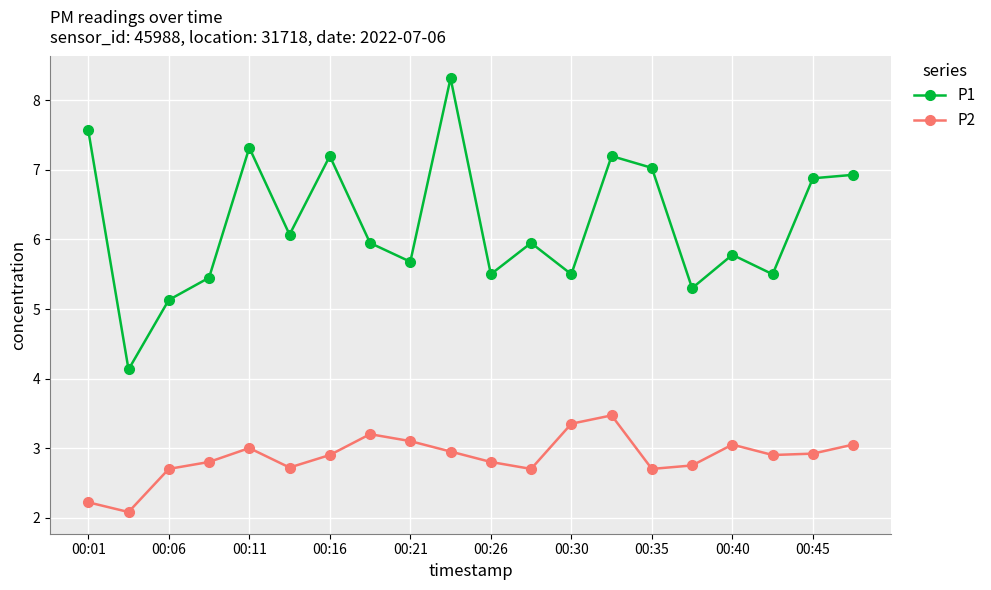

True or false: P2 and P1 cross at least once.

False